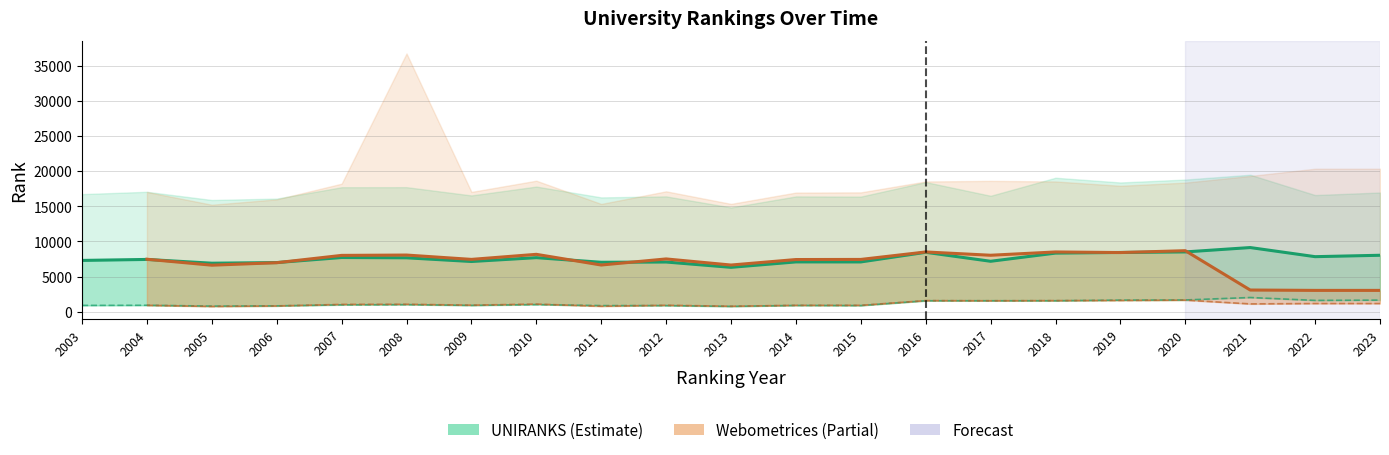

What is the difference between the maximum and minimum values in the Webometrices country rank series?

900